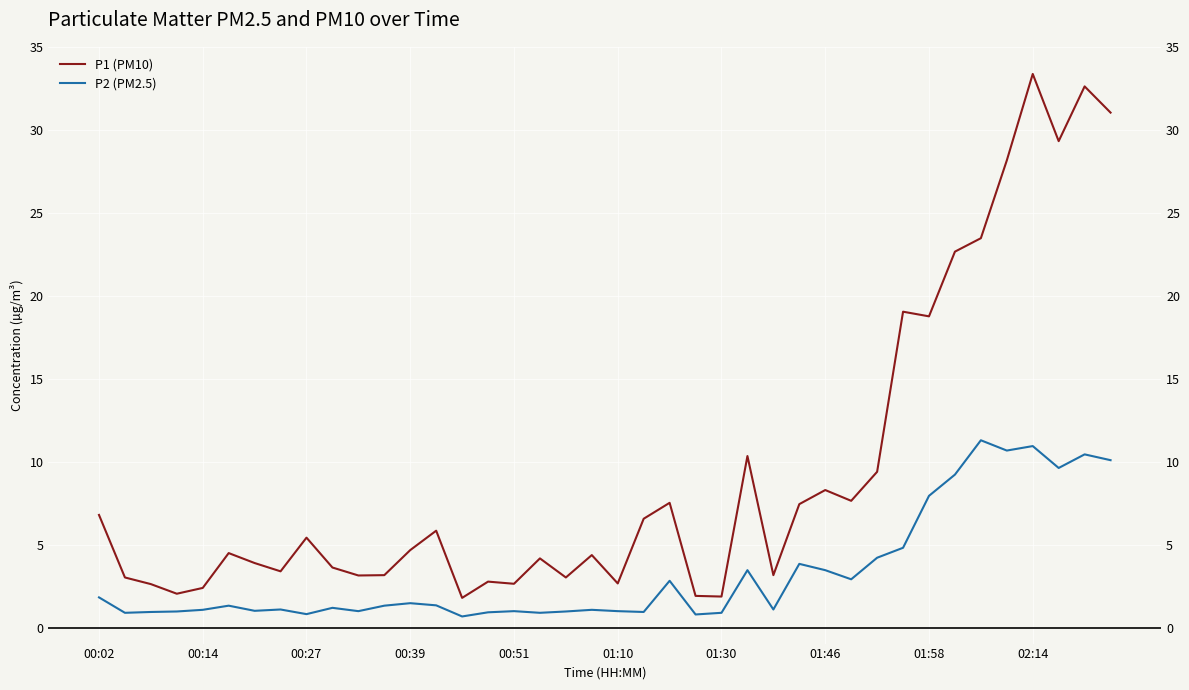

Is the value of P2 (PM2.5) at 37 greater than the value of P1 (PM10) at 35?

No